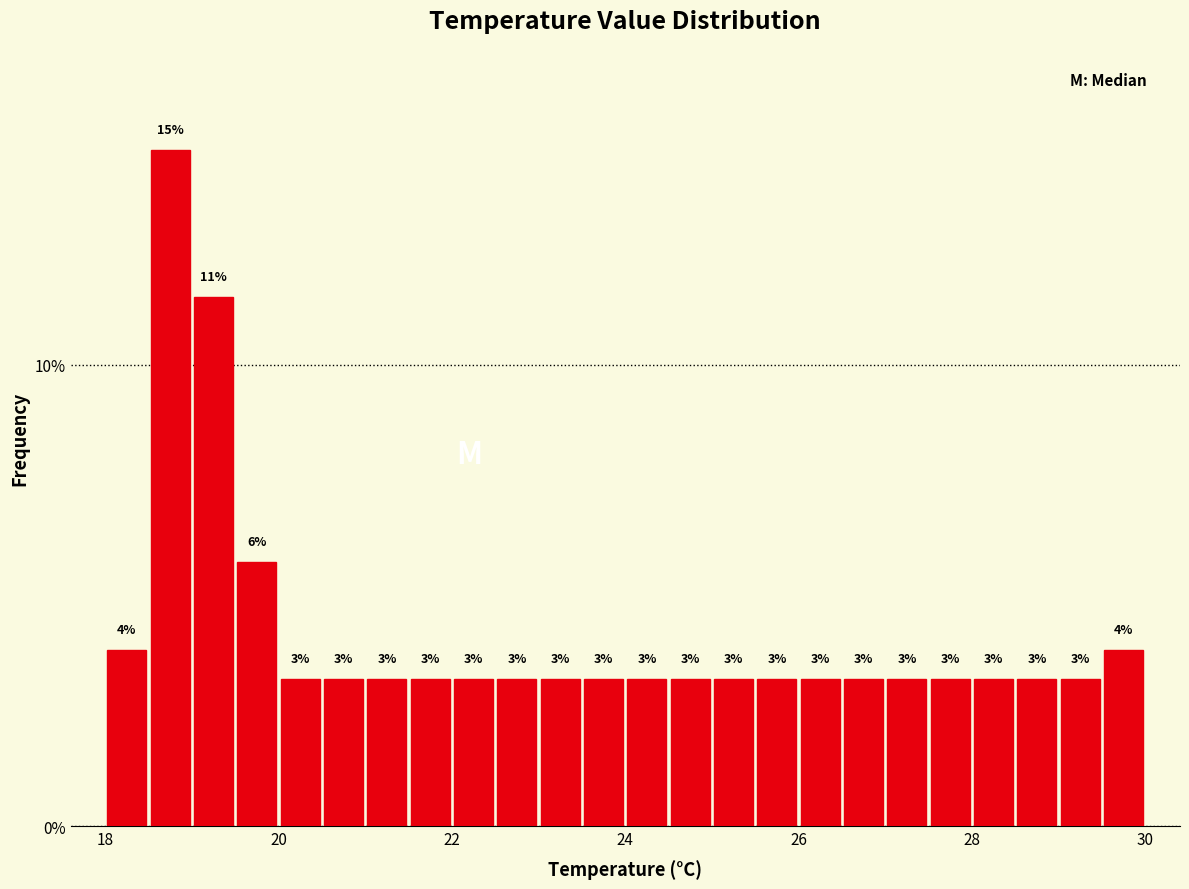

Around what value on the x-axis is the tallest bar? Give the approximate position of its centre, as read against the axis.

18.8